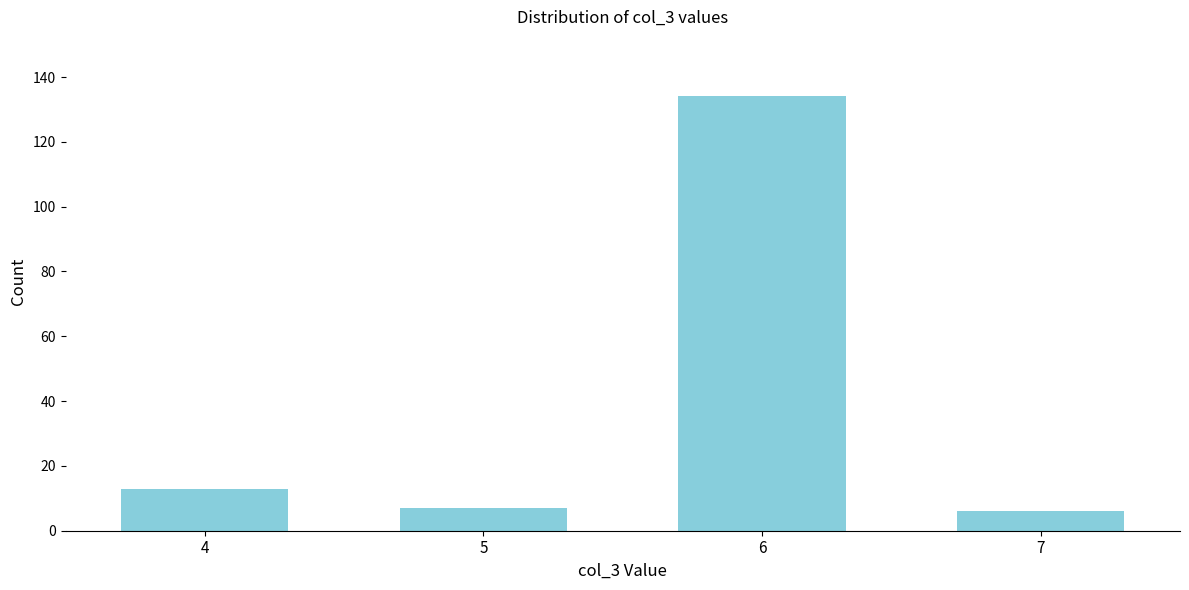

Reading left to right, transcribe all the data shown in this chart.

4=13	5=7	6=134	7=6